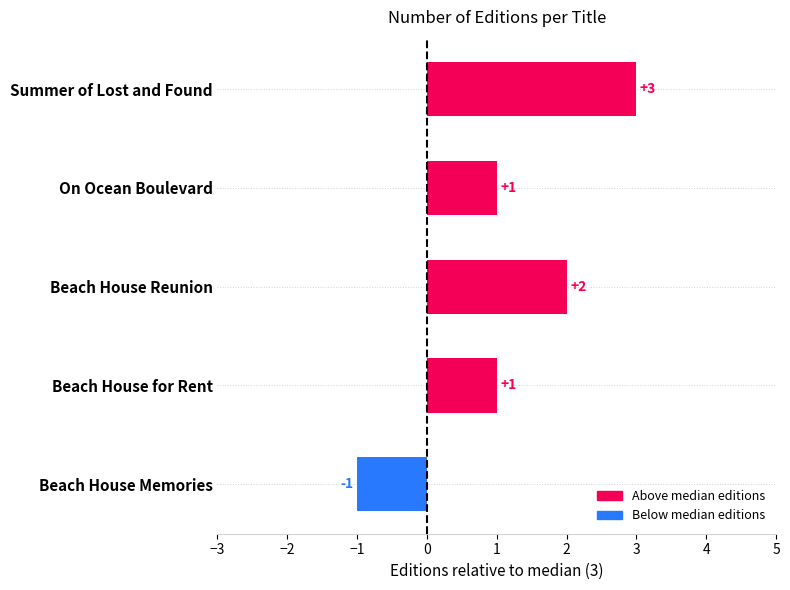

Are the bars horizontal?

Yes